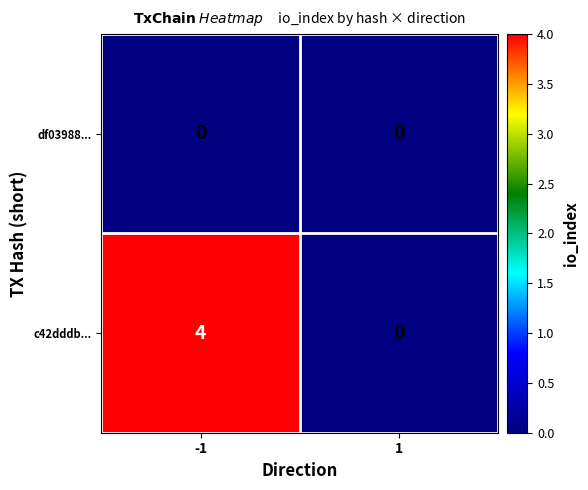

Reading left to right, list all the values displayed in this chart.

df03988...: -1=0	1=0
c42dddb...: -1=4	1=0